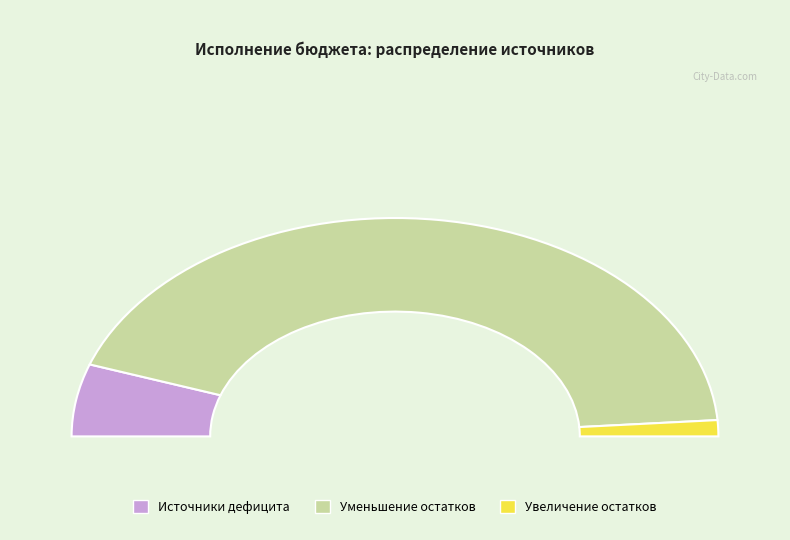

To the nearest percent, what portion does 720 represent?

87%